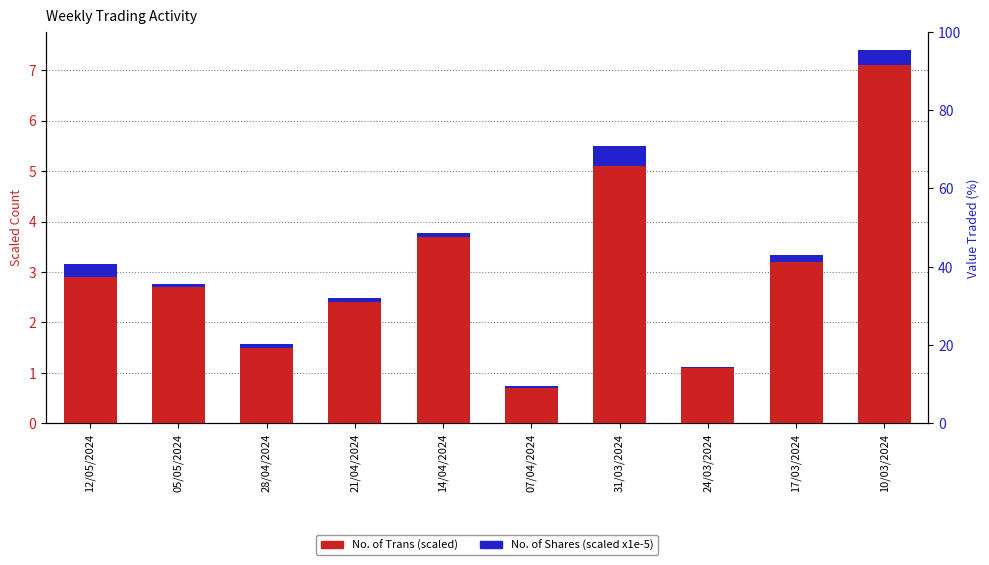

How many bars are there in each group?

2